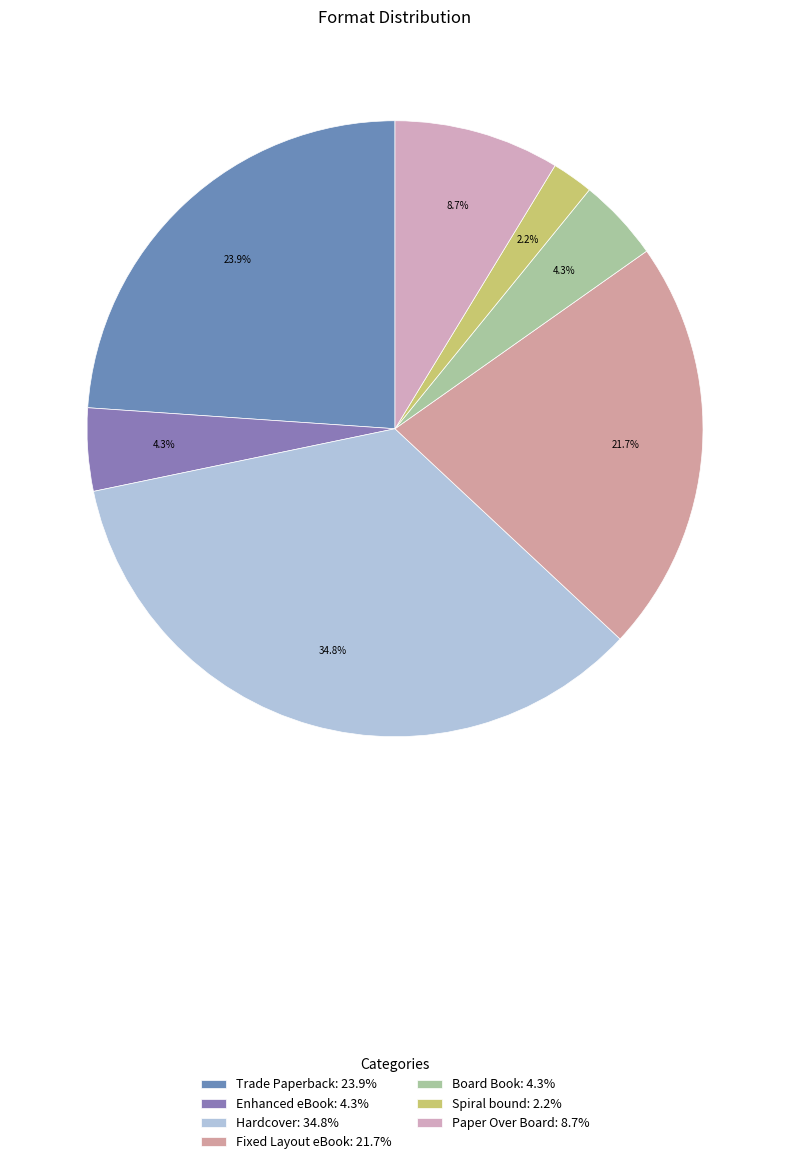

Rank the categories by value from highest to lowest.

Hardcover, Trade Paperback, Fixed Layout eBook, Paper Over Board, Enhanced eBook, Board Book, Spiral bound